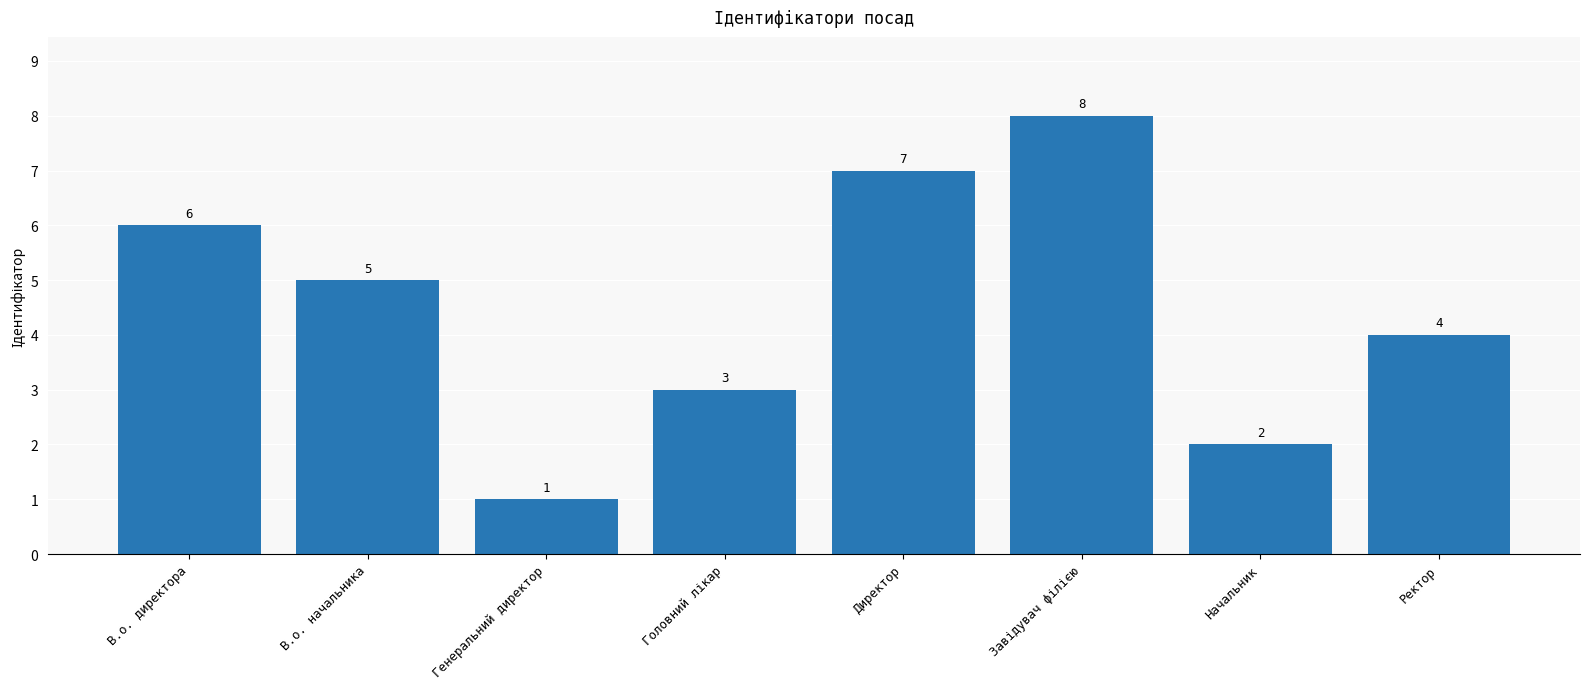

What is the label of the 4th bar from the right?

Директор